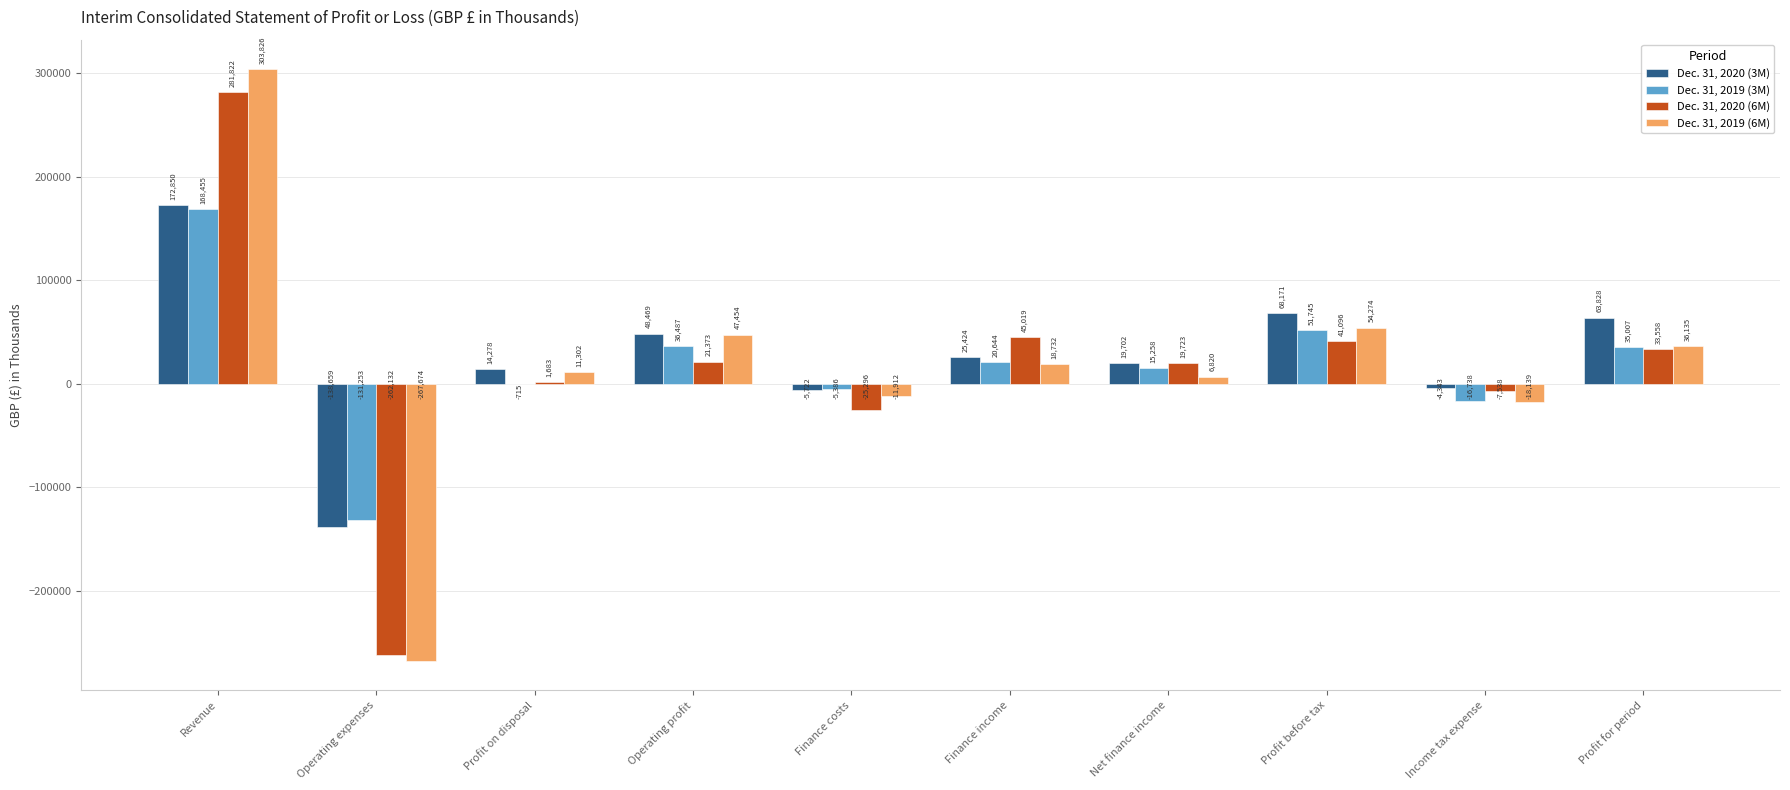

What is the sum of all Dec. 31, 2020 (3M) values?

263998